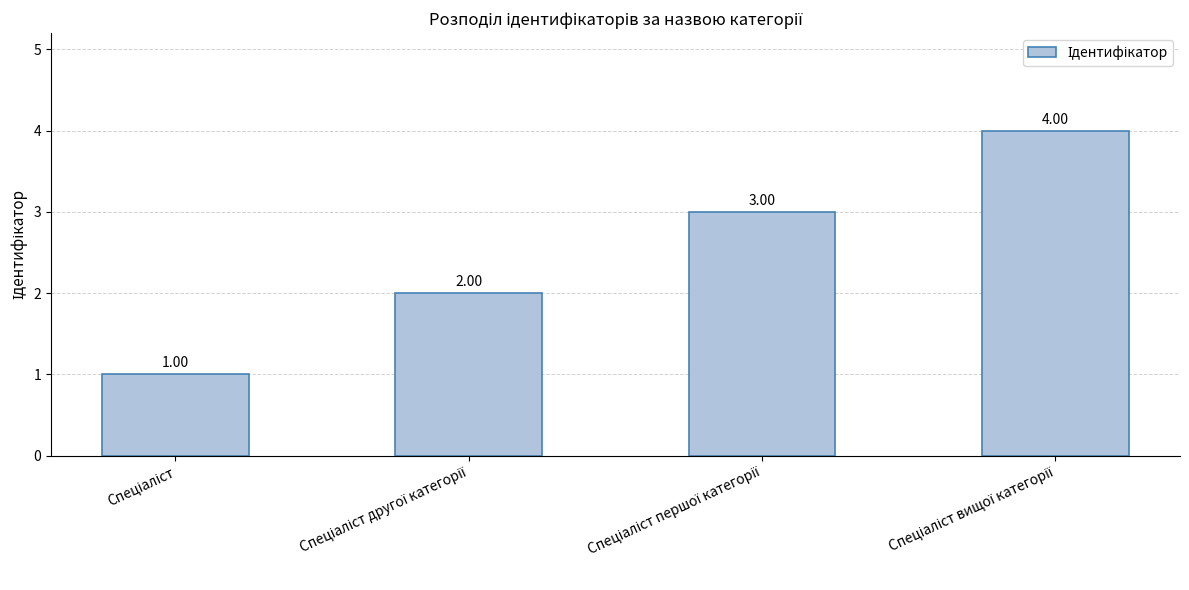

What is the difference between the maximum and minimum values?

3